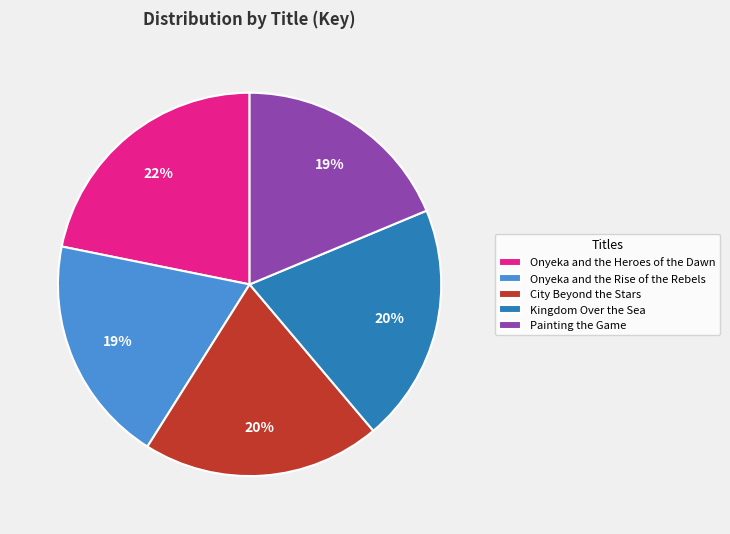

How many slices are in this pie chart?

5